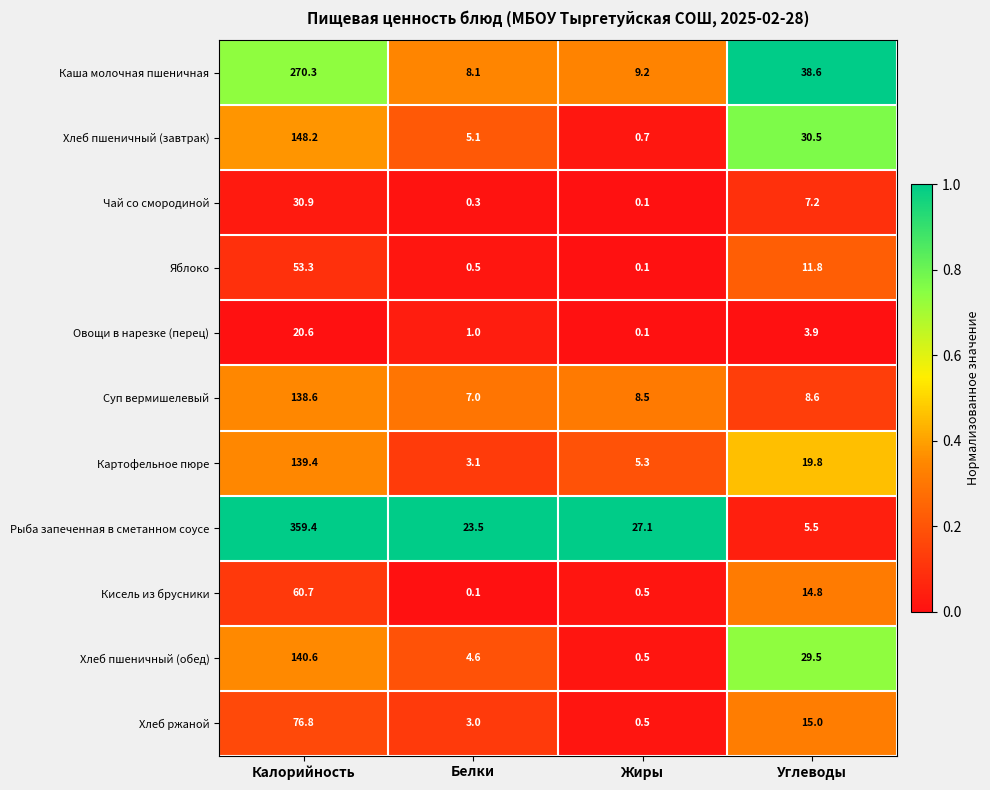

What is the maximum value shown in the chart?

359.4